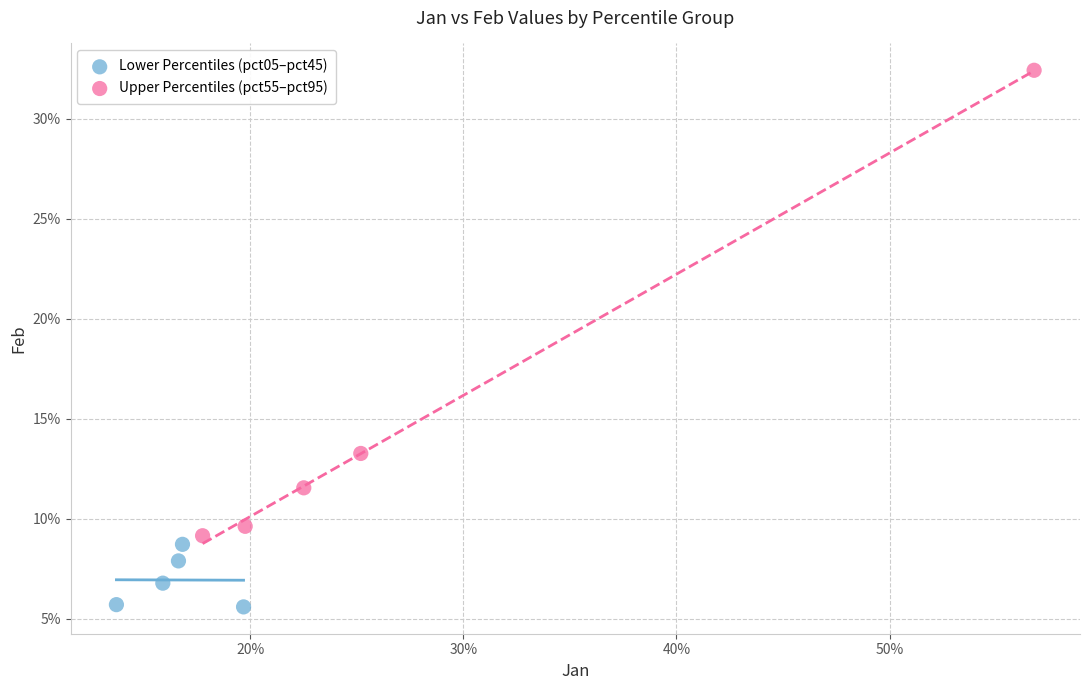

What are all the series names shown in the legend?

Lower Percentiles (pct05–pct45), Upper Percentiles (pct55–pct95)